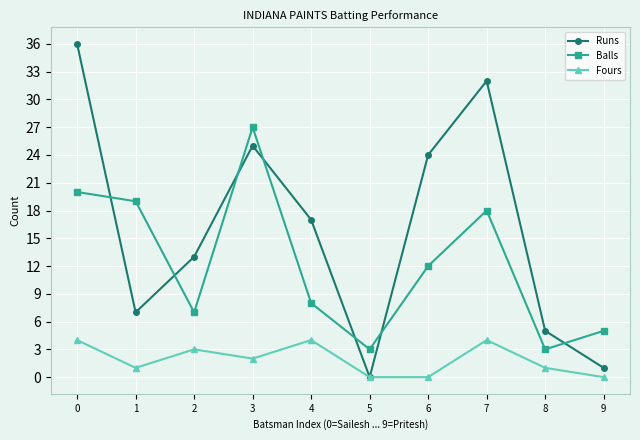

At 8, list the series in order from smallest to largest.

Fours, Balls, Runs